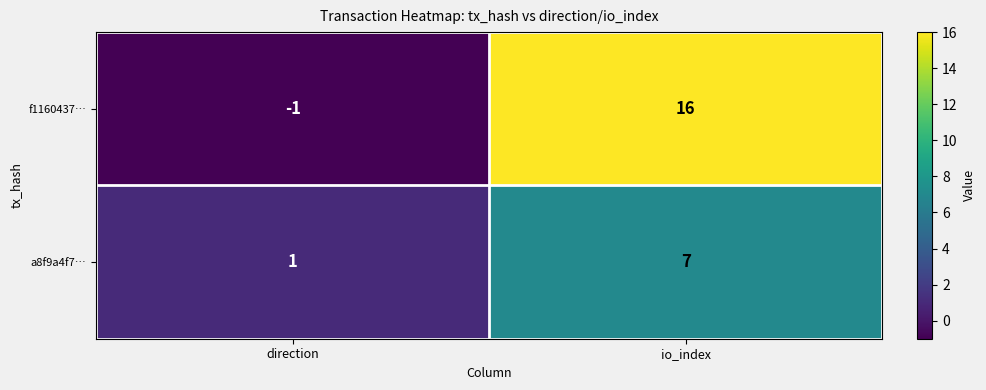

At how many categories does at least one series exceed 10?

1